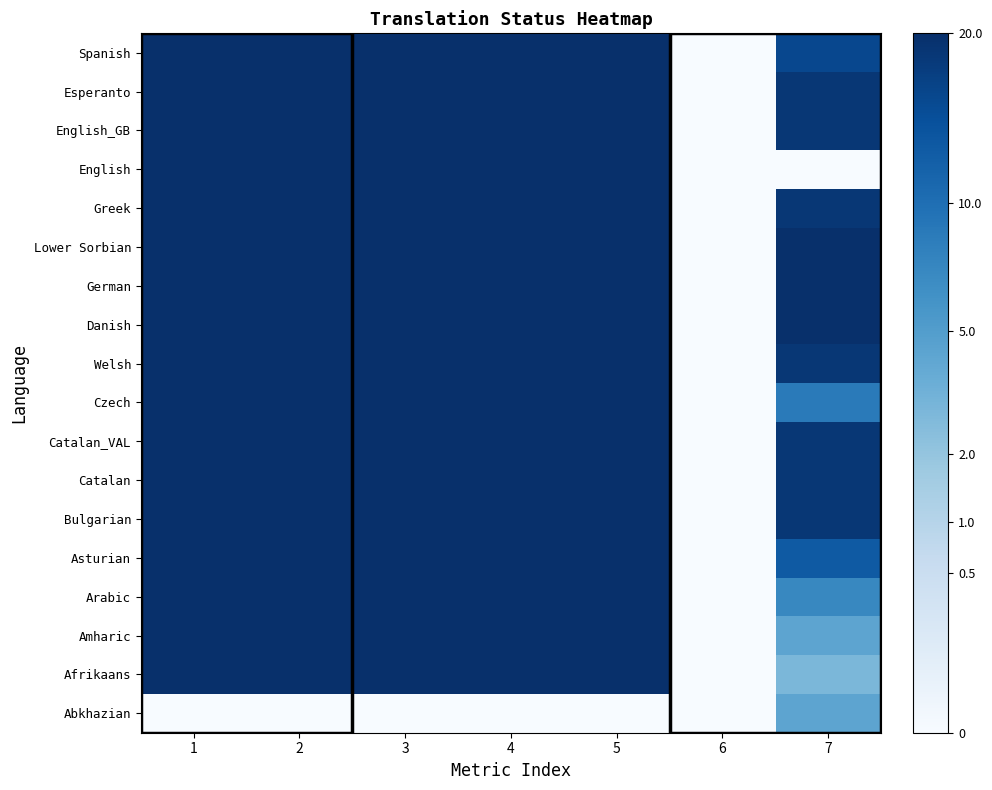

Which label corresponds to the smallest value in the chart?

1